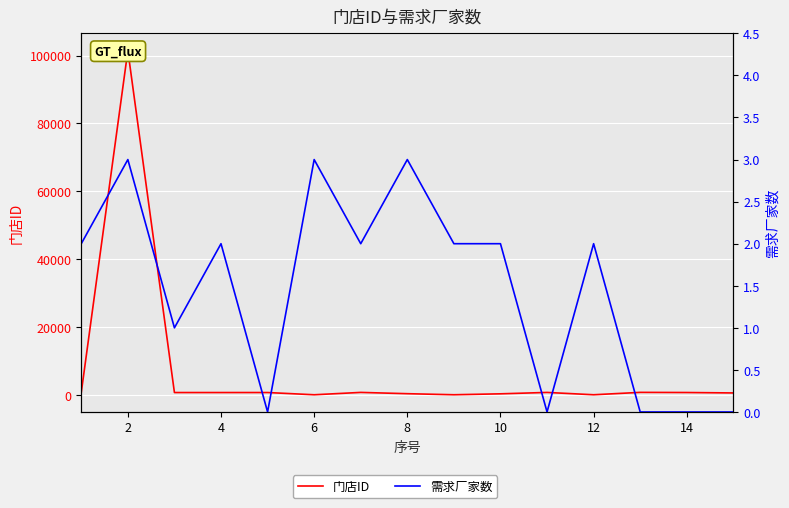

Read the 门店ID value at 14.

587